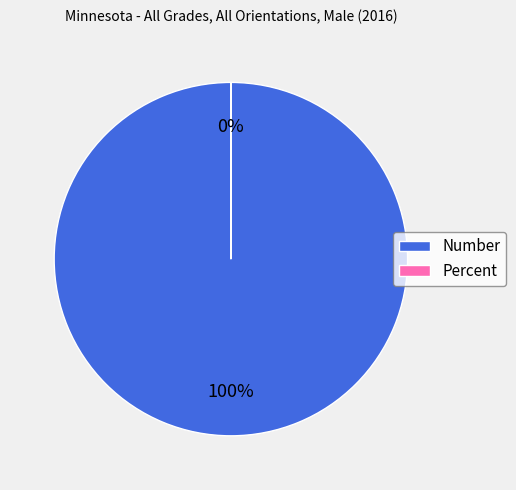

The Percent slice represents 1% of the pie. True or false?

False